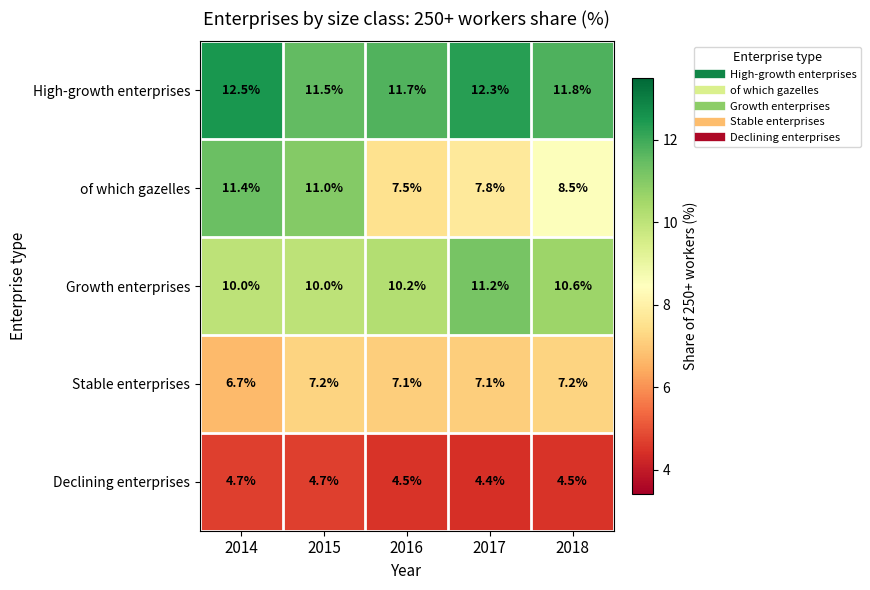

Is it true that Stable enterprises equals 12.8 at 2018?

False